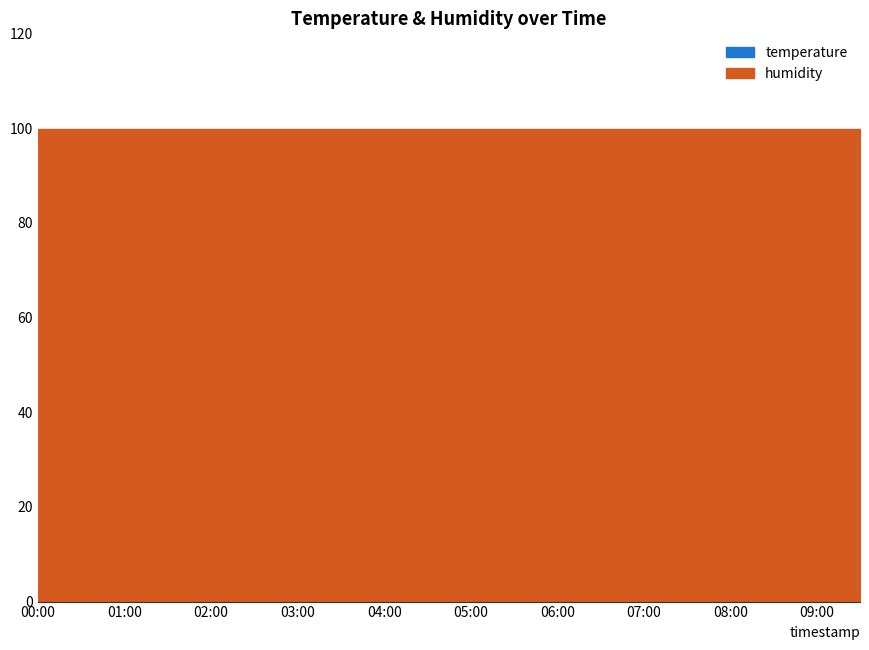

True or false: humidity and temperature intersect in this chart.

False